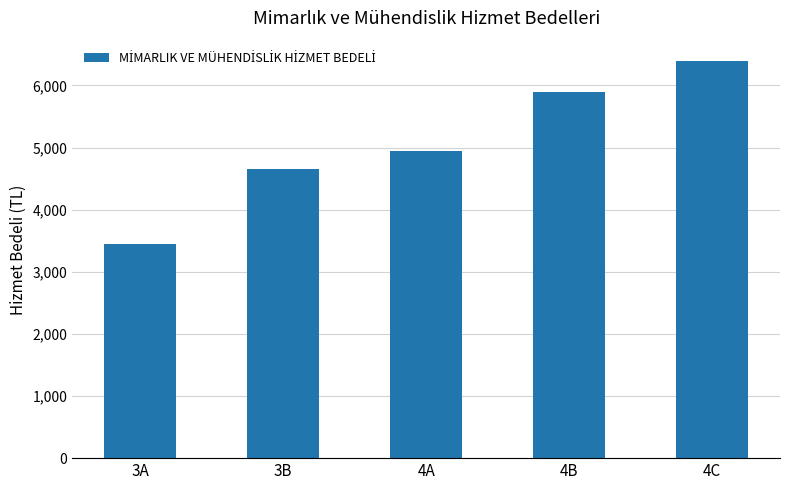

Reading left to right, what are all the values shown in this chart?

3450	4650	4950	5900	6400